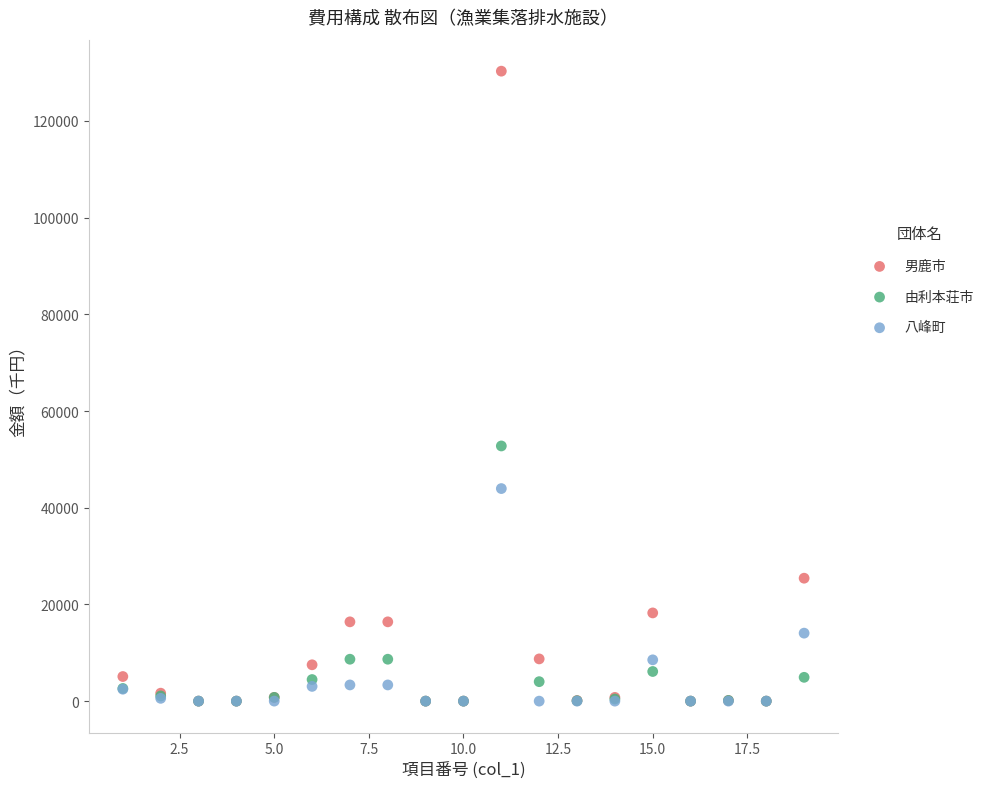

In the 男鹿市 series, what Y value is closest to 65141?

25423